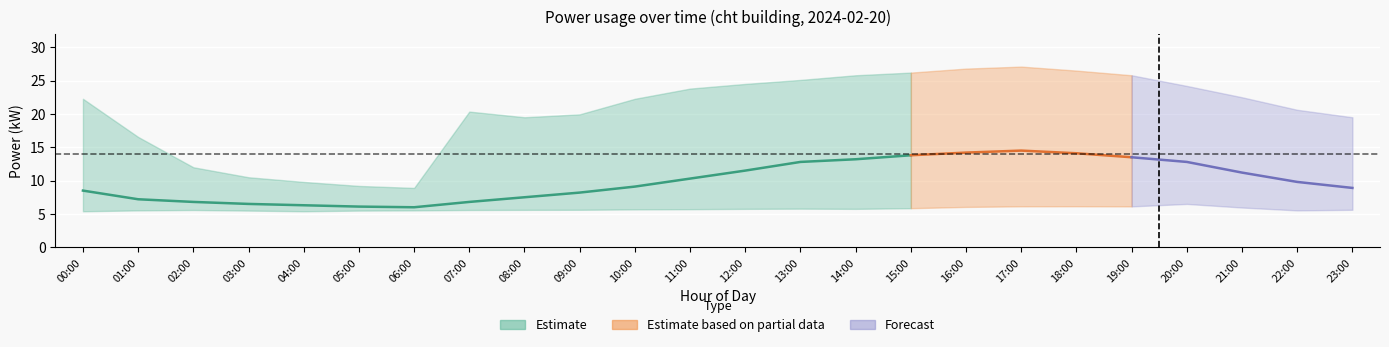

What is the sum of the power_lower values at 19:00 and 16:00?

12.2